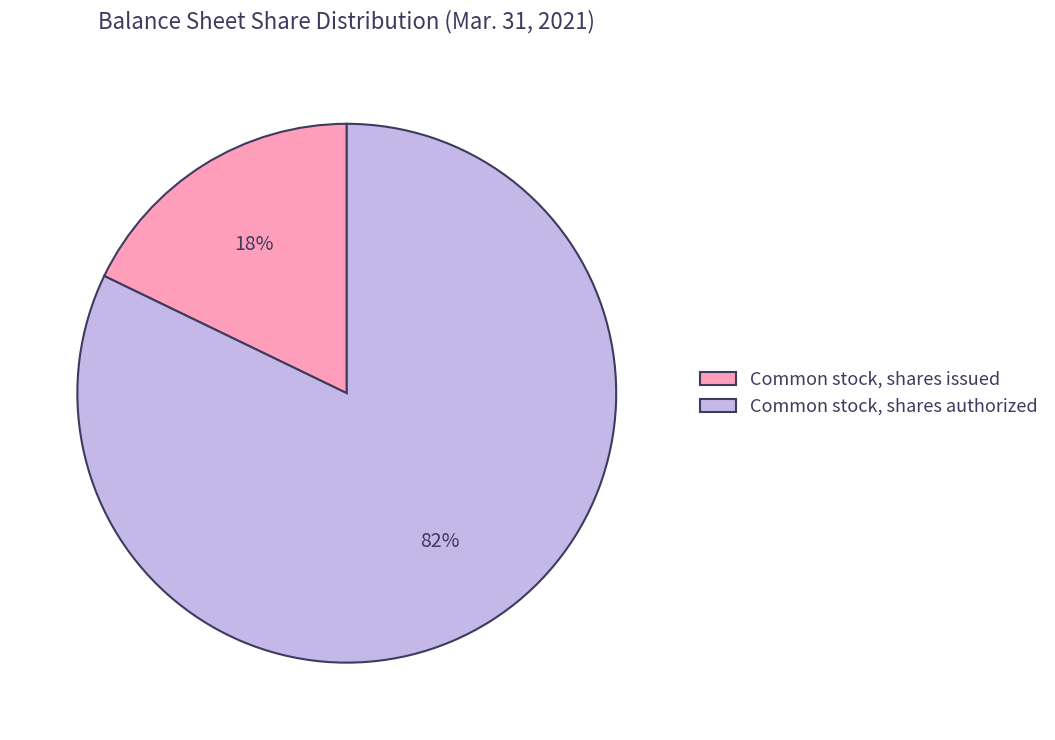

Which slice is the smallest?

Common stock, shares issued